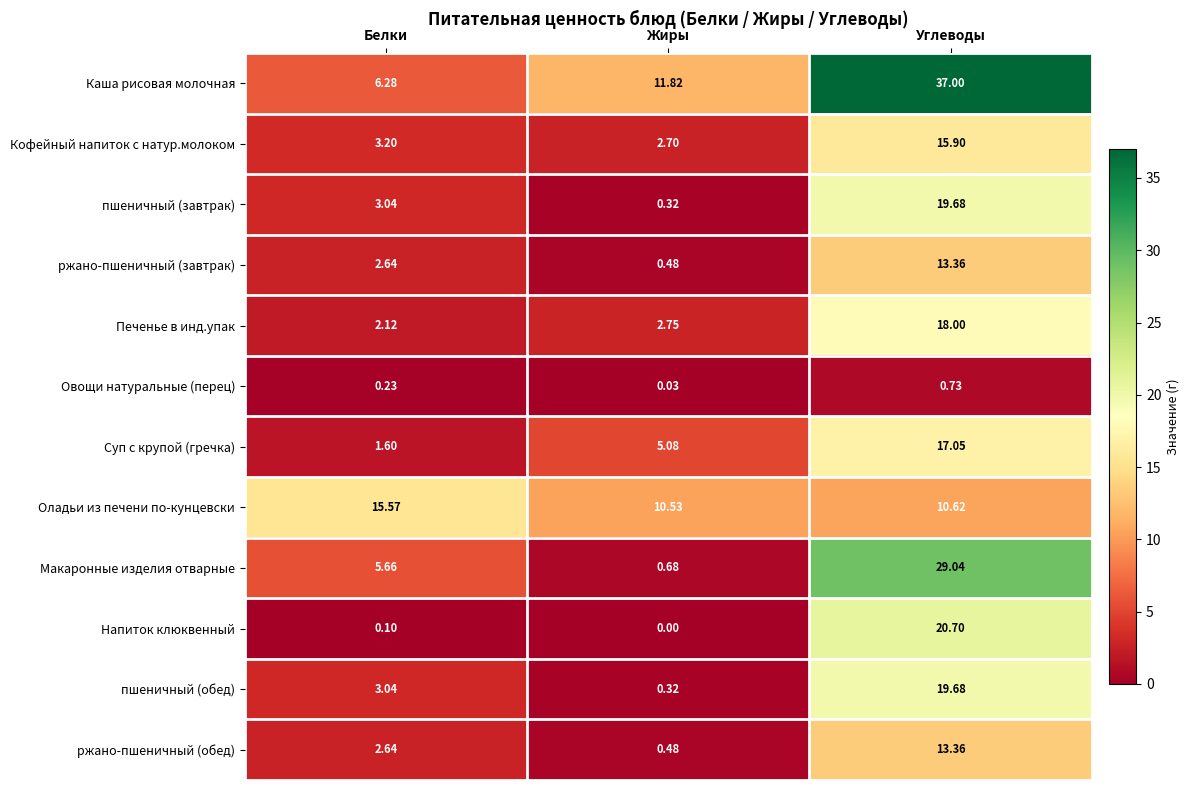

At which label is Напиток клюквенный closest to 10?

Белки